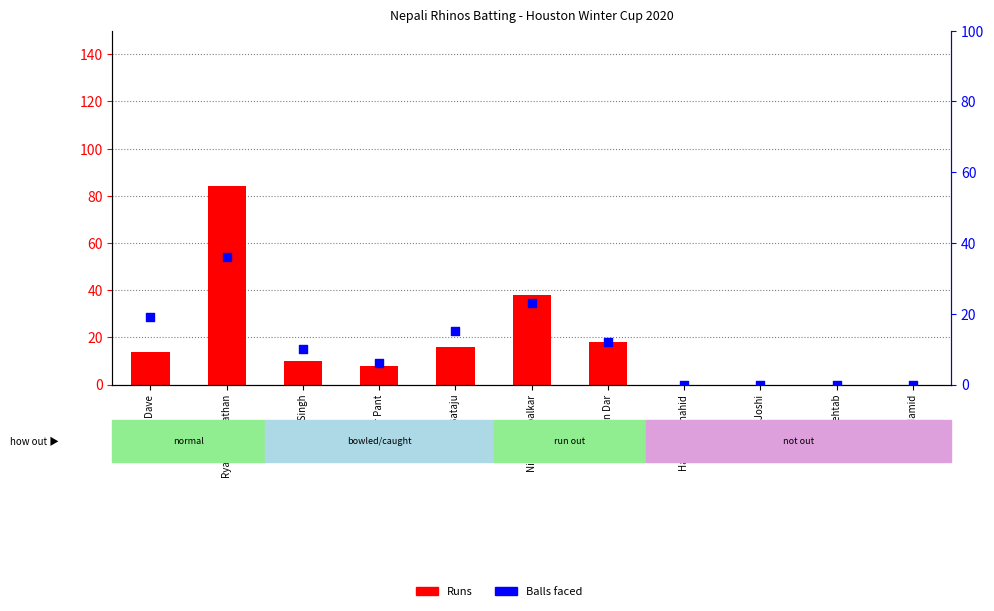

What are all the series names shown in the legend?

Runs, Balls